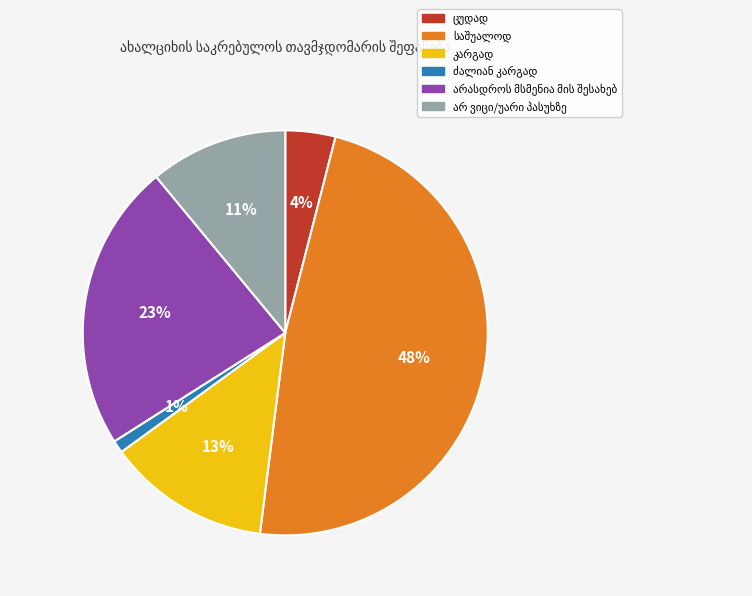

Is there a majority slice in this chart?

No